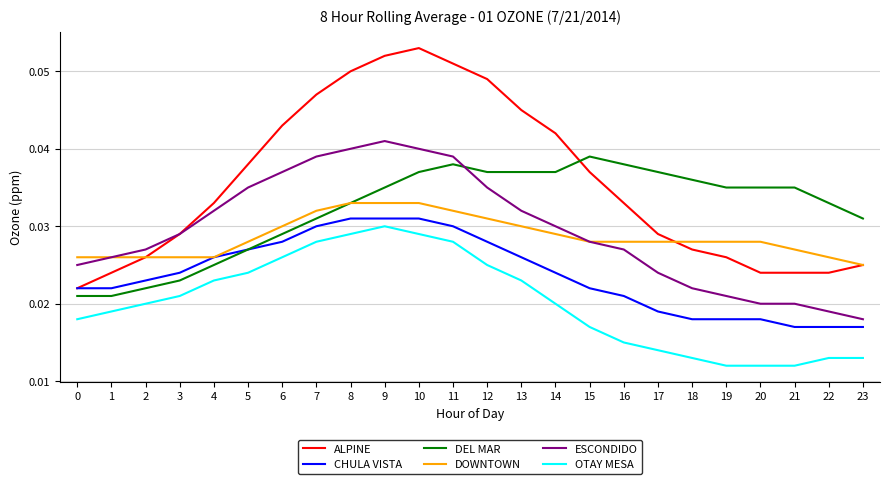

Between 1 and 15, which series saw the biggest shift?

DEL MAR